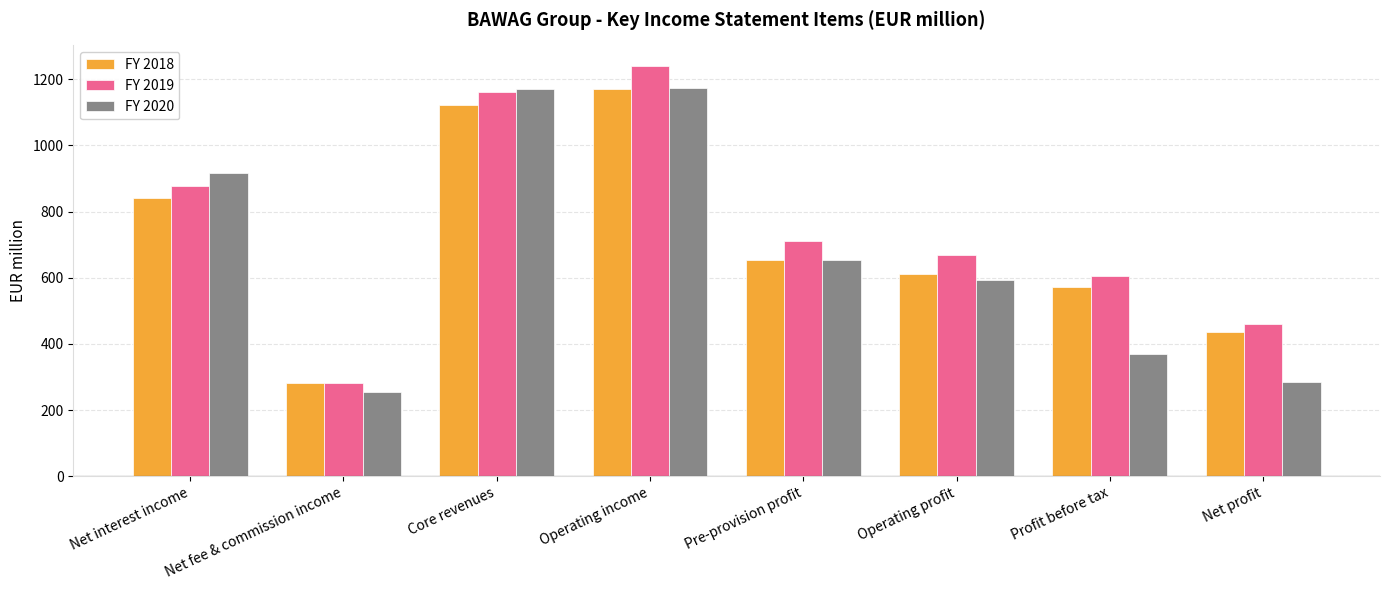

Are the bars grouped side by side (vs. stacked)?

Yes